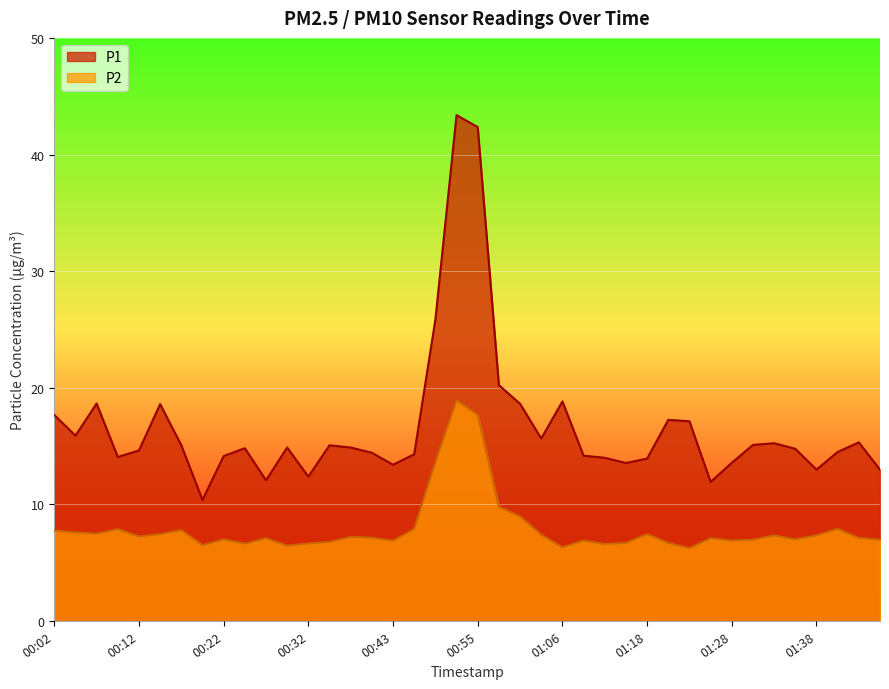

Rank the series by their average value, from highest to lowest.

P1, P2